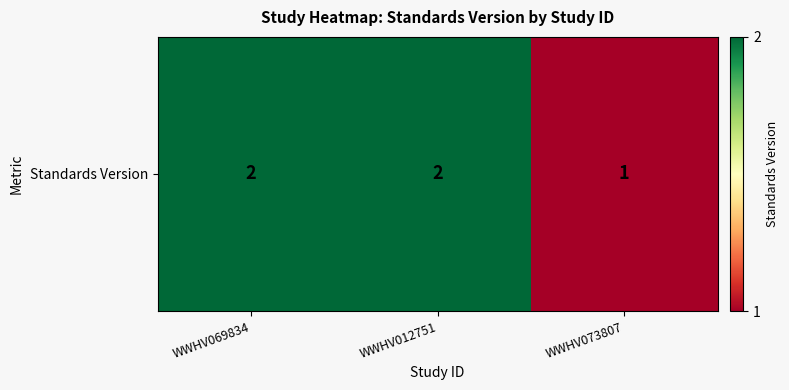

What is the minimum value shown in the chart?

1